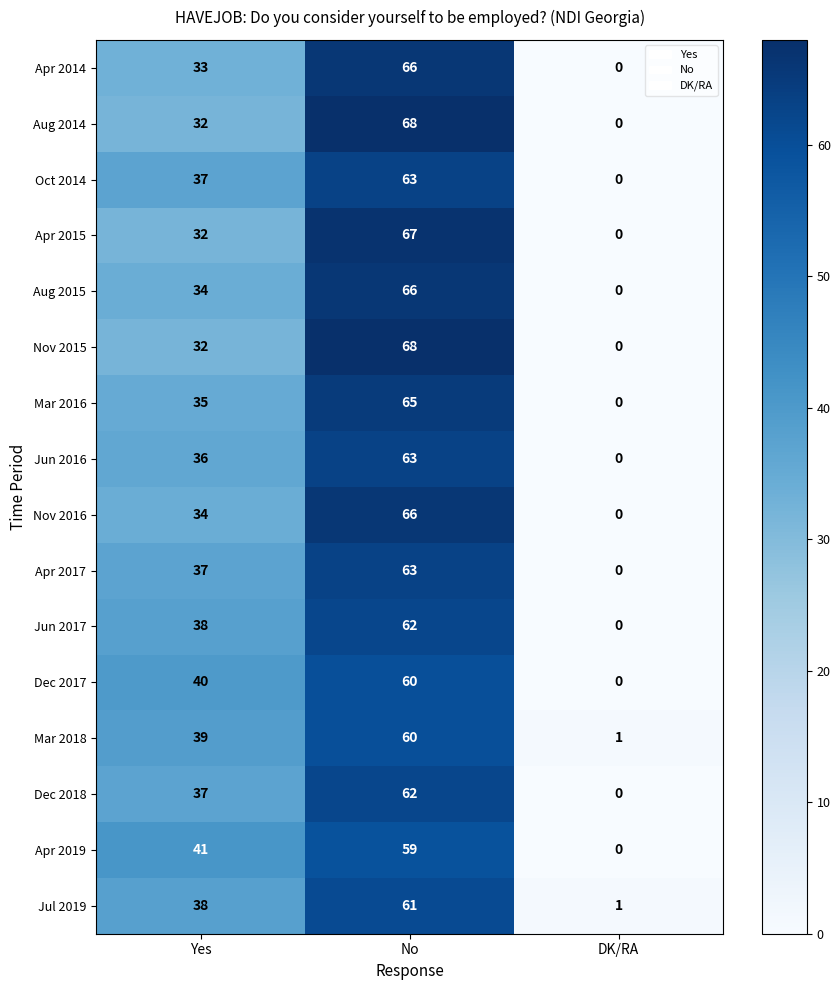

Which label corresponds to the smallest value in the chart?

DK/RA